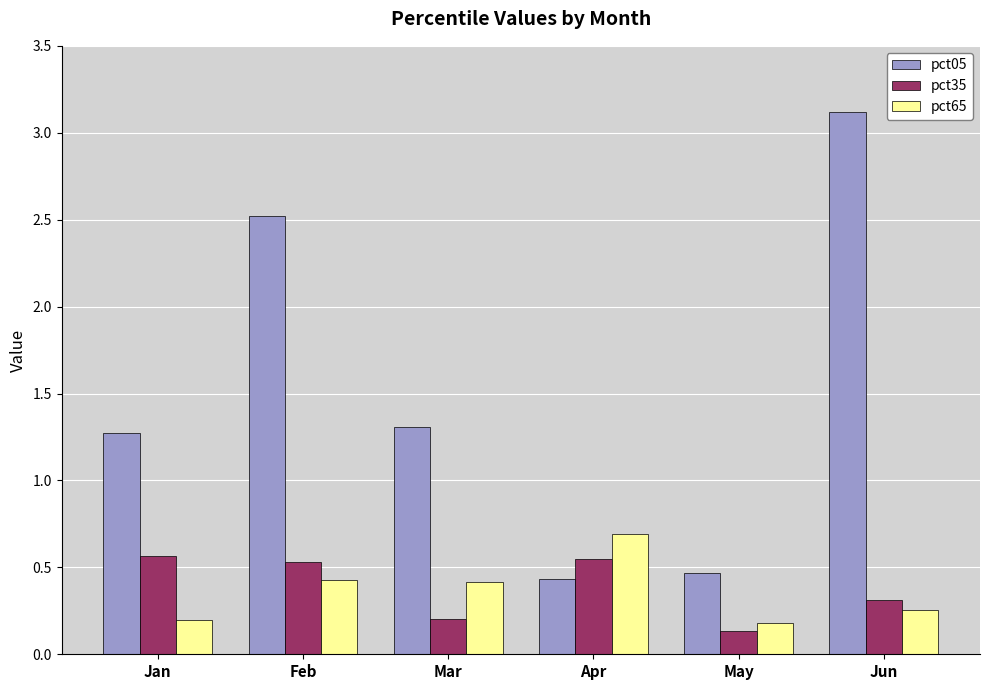

What is the value of the pct65 bar at the 4th from the left?

0.7